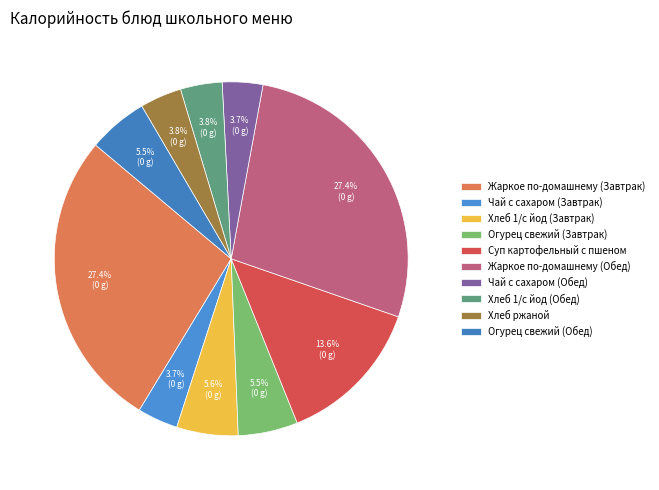

What is the change in value from Огурец свежий (Завтрак) to Жаркое по-домашнему (Обед)?

+267.7